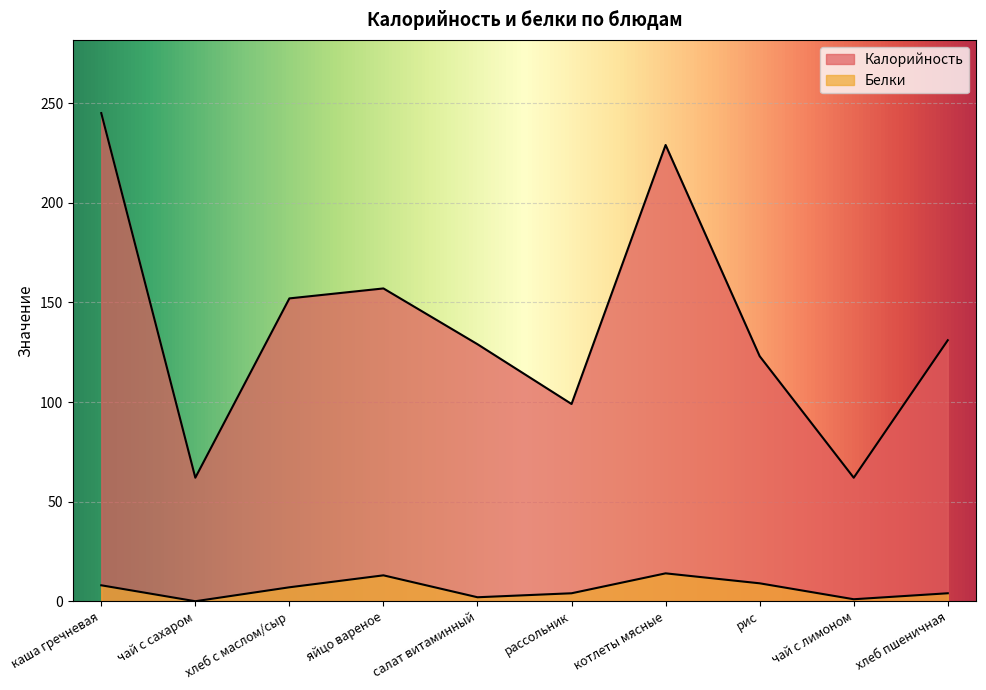

True or false: Калорийность and Белки cross at least once.

False